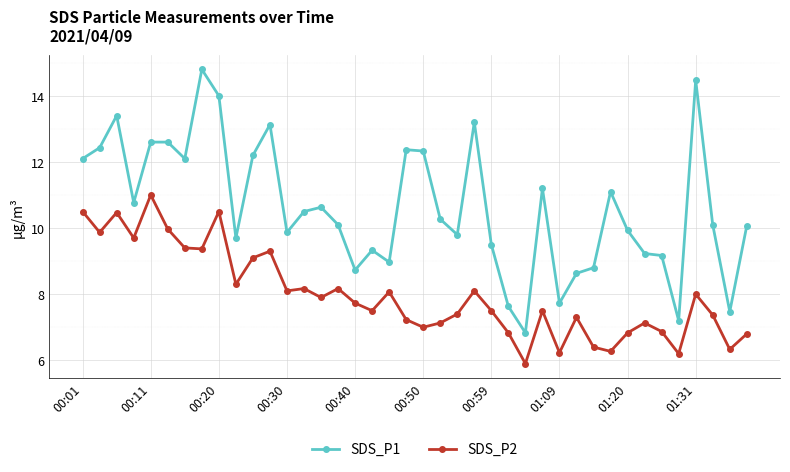

Reading right to left, what are all the values shown in this chart?

SDS_P1: 10.1	7.5	10.1	14.5	7.2	9.2	9.2	9.9	11.1	8.8	8.6	7.7	11.2	6.8	7.6	9.5	13.2	9.8	10.3	12.3	12.4	9.0	9.3	8.7	10.1	10.6	10.5	9.9	13.1	12.2	9.7	14.0	14.8	12.1	12.6	12.6	10.8	13.4	12.4	12.1
SDS_P2: 6.8	6.3	7.4	8.0	6.2	6.9	7.1	6.8	6.3	6.4	7.3	6.2	7.5	5.9	6.8	7.5	8.1	7.4	7.1	7.0	7.2	8.1	7.5	7.7	8.2	7.9	8.2	8.1	9.3	9.1	8.3	10.5	9.4	9.4	10.0	11.0	9.7	10.5	9.9	10.5